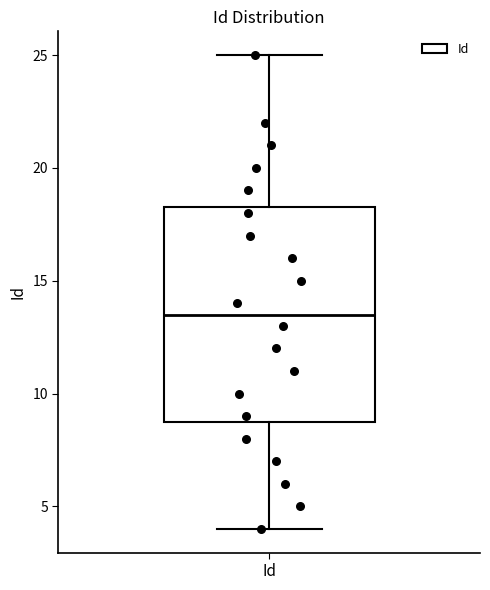

Where does the lower whisker of the box for Id end on the y-axis? The values are not printed on the chart, so give them approximately, as read against the axis.

4.0